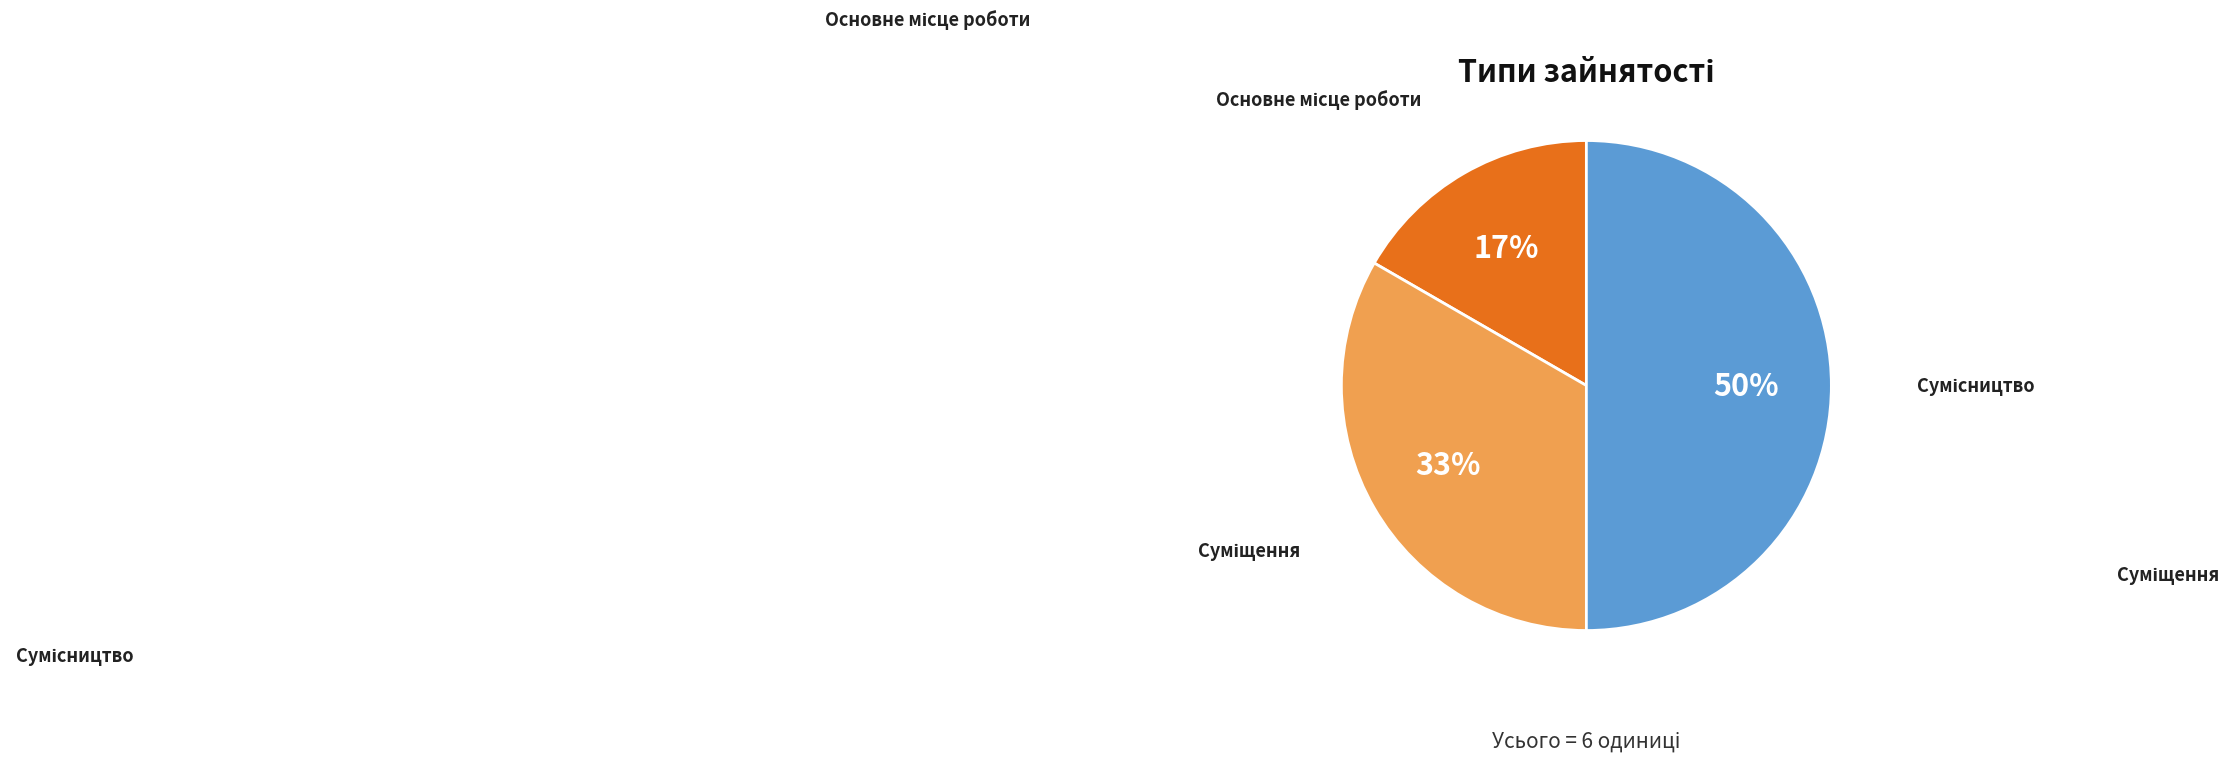

To the nearest percent, what is the average slice percentage?

33%